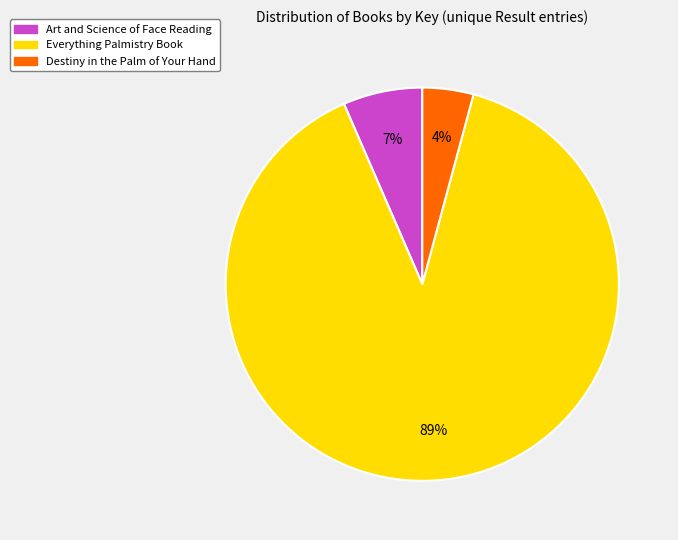

Which has a higher value, Destiny in the Palm of Your Hand or Everything Palmistry Book?

Everything Palmistry Book